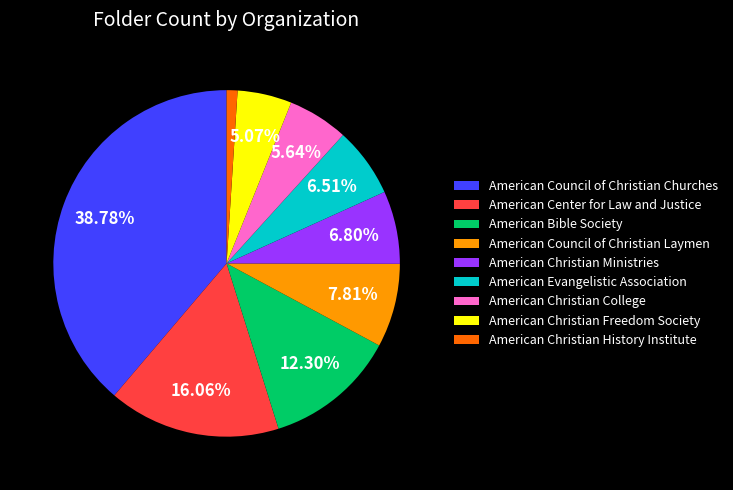

Which has a higher value, American Evangelistic Association or American Christian College?

American Evangelistic Association